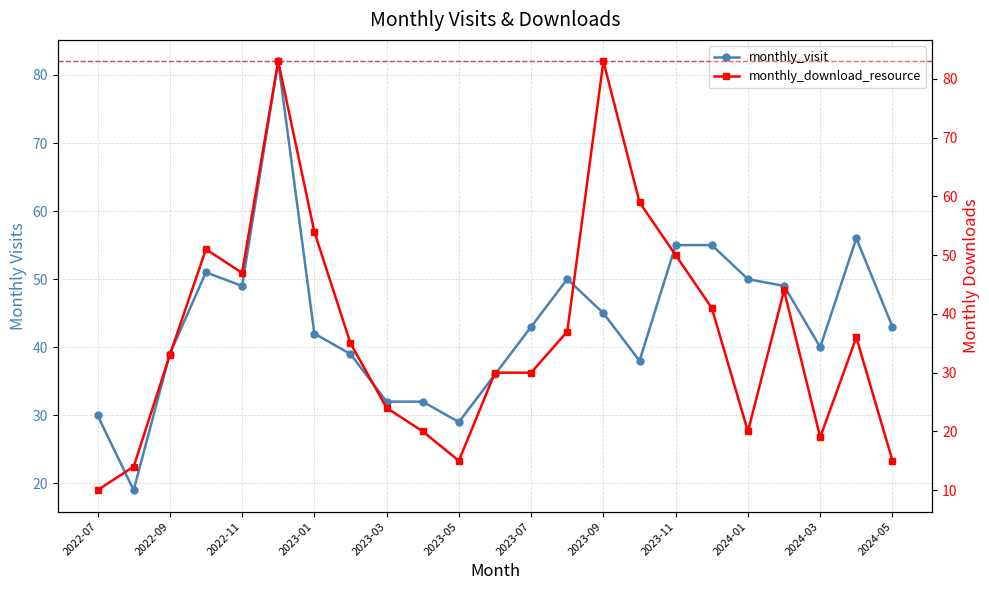

What are all the series names shown in the legend?

monthly_visit, monthly_download_resource